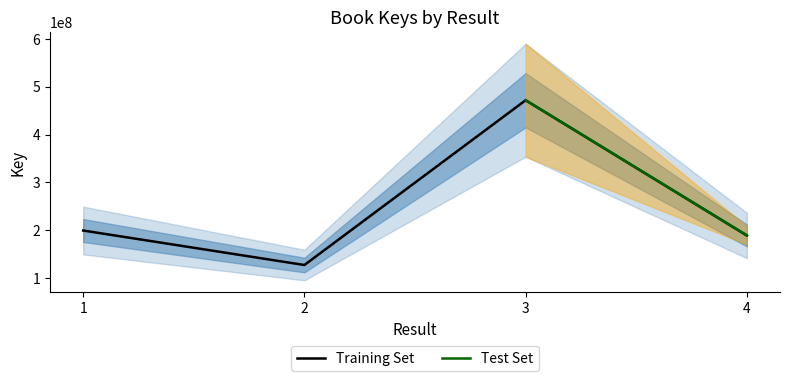

How many categories are shown in the chart?

4